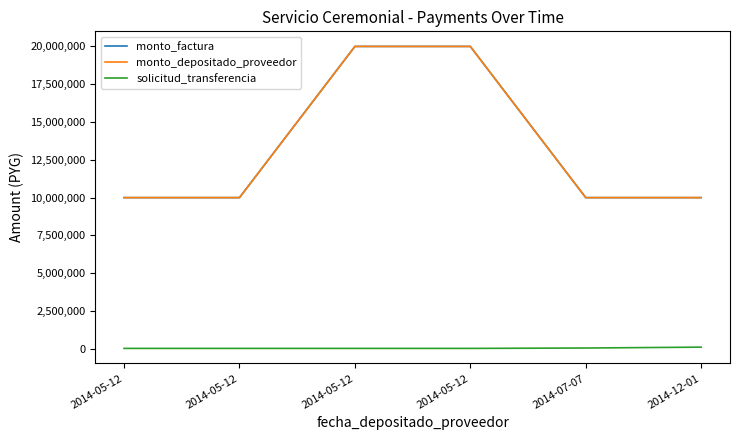

True or false: solicitud_transferencia and monto_factura intersect in this chart.

False